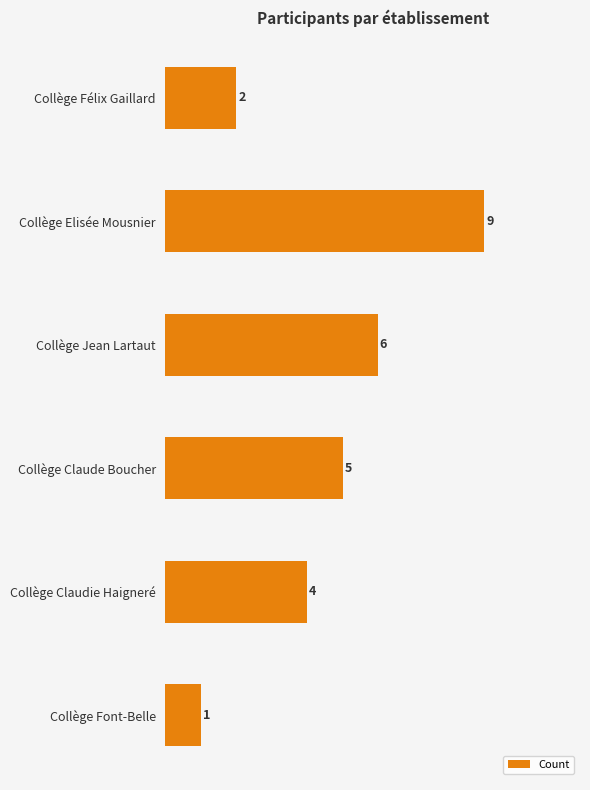

How many data points are less than 5?

3